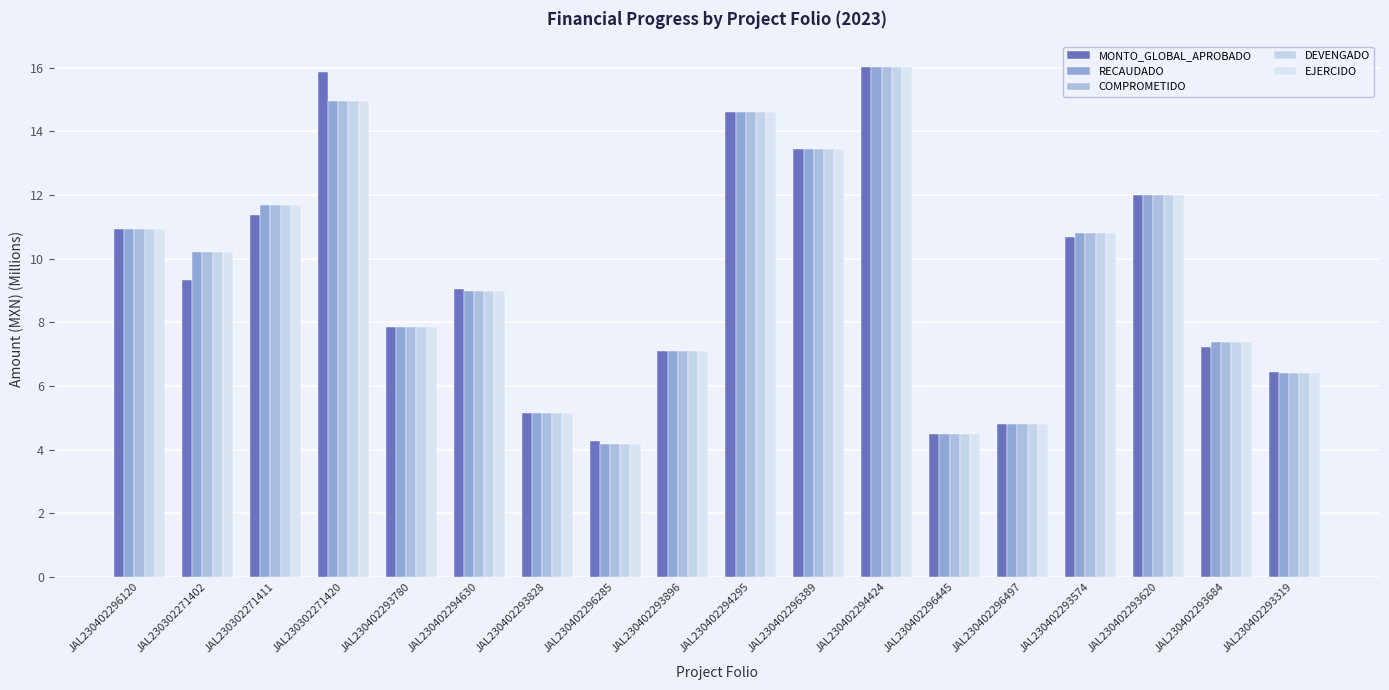

Reading left to right, what are all the values shown in this chart?

MONTO_GLOBAL_APROBADO: 10.9	9.3	11.4	15.8	7.9	9.0	5.1	4.3	7.1	14.6	13.4	16.0	4.5	4.8	10.7	12.0	7.2	6.4
RECAUDADO: 10.9	10.2	11.7	15.0	7.9	9.0	5.1	4.2	7.1	14.6	13.4	16.0	4.5	4.8	10.8	12.0	7.4	6.4
COMPROMETIDO: 10.9	10.2	11.7	15.0	7.9	9.0	5.1	4.2	7.1	14.6	13.4	16.0	4.5	4.8	10.8	12.0	7.4	6.4
DEVENGADO: 10.9	10.2	11.7	15.0	7.9	9.0	5.1	4.2	7.1	14.6	13.4	16.0	4.5	4.8	10.8	12.0	7.4	6.4
EJERCIDO: 10.9	10.2	11.7	15.0	7.9	9.0	5.1	4.2	7.1	14.6	13.4	16.0	4.5	4.8	10.8	12.0	7.4	6.4